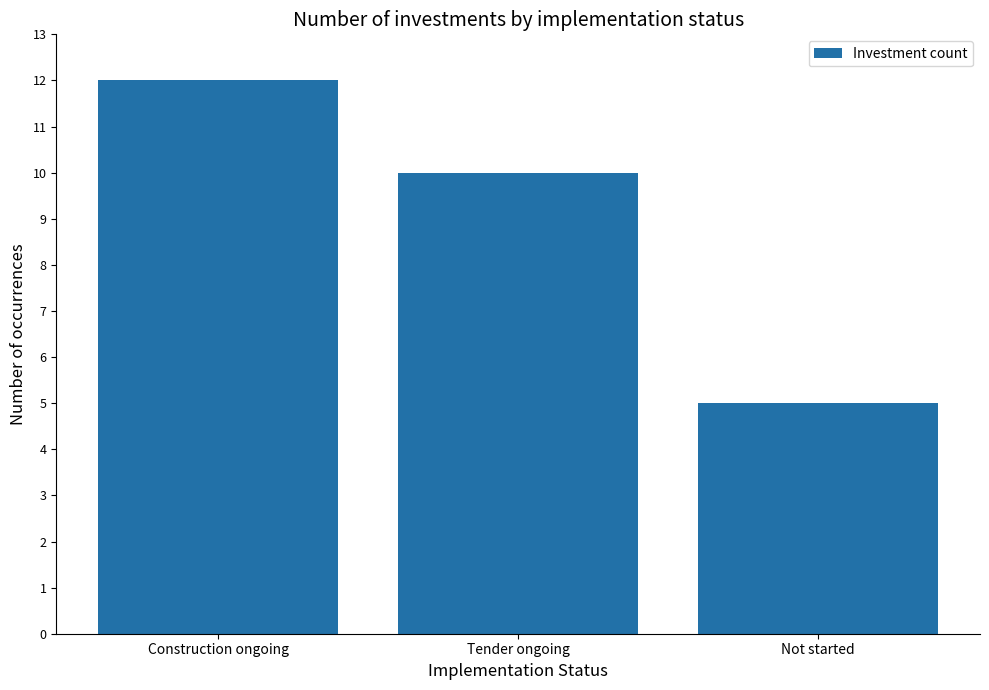

Count the number of categories in the chart.

3